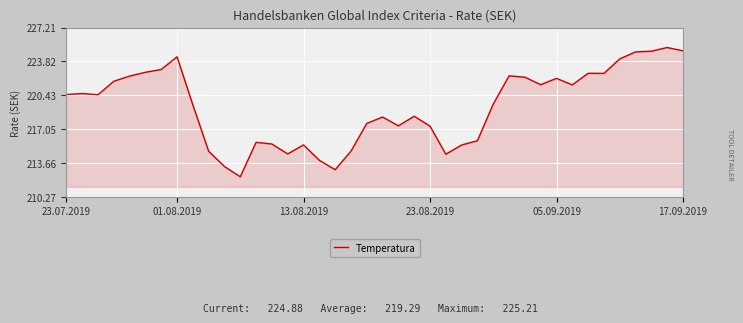

What is the difference between the maximum and second lowest values?

12.2